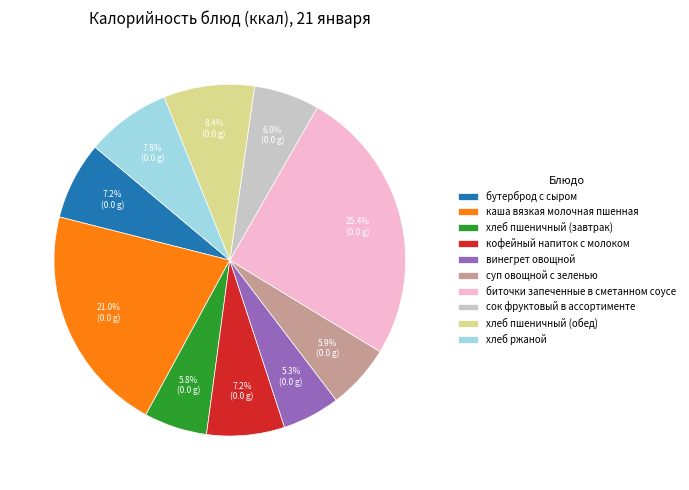

Which has a higher value, винегрет овощной or кофейный напиток с молоком?

кофейный напиток с молоком